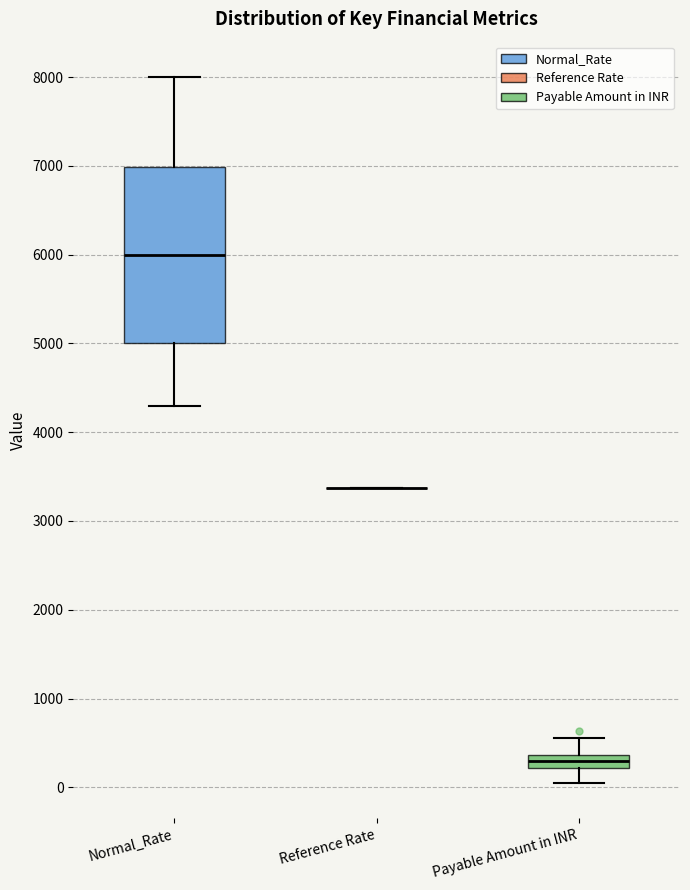

Comparing the boxes themselves (not the whiskers), which one is the tallest?

Normal_Rate